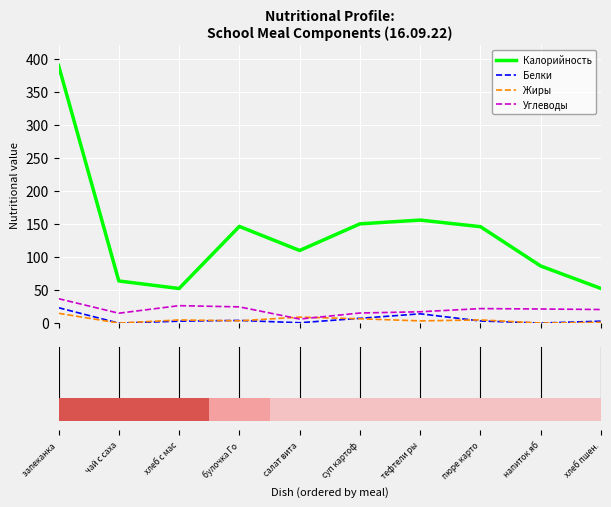

Reading left to right, transcribe all the data shown in this chart.

Калорийность: запеканка =390.0	чай с саха=63.8	хлеб с мас=52.4	булочка Го=146.3	салат вита=109.9	суп картоф=150.2	тефтели ры=155.9	пюре карто=145.9	напиток яб=86.4	хлеб пшен.=52.4
Белки: запеканка =23.3	чай с саха=0.0	хлеб с мас=3.0	булочка Го=4.1	салат вита=0.6	суп картоф=7.3	тефтели ры=14.1	пюре карто=3.3	напиток яб=0.1	хлеб пшен.=3.0
Жиры: запеканка =14.9	чай с саха=0.1	хлеб с мас=4.8	булочка Го=3.5	салат вита=9.1	суп картоф=6.6	тефтели ры=3.4	пюре карто=4.9	напиток яб=0.1	хлеб пшен.=1.2
Углеводы: запеканка =37.0	чай с саха=15.0	хлеб с мас=26.4	булочка Го=24.6	салат вита=6.2	суп картоф=15.3	тефтели ры=17.2	пюре карто=22.0	напиток яб=21.4	хлеб пшен.=20.6